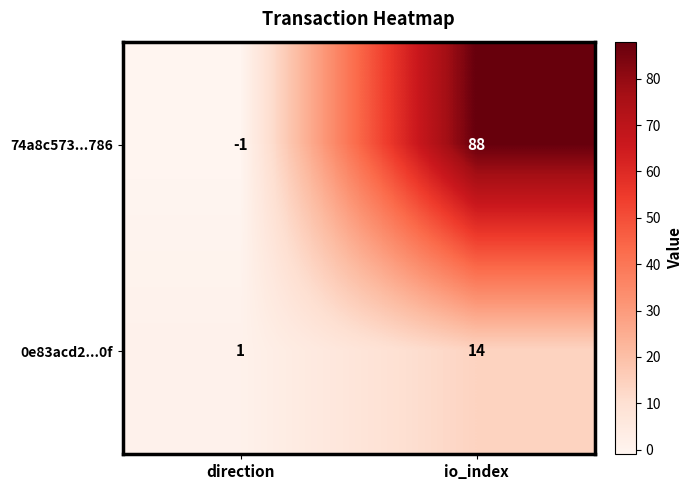

At how many categories does at least one series exceed 27?

1